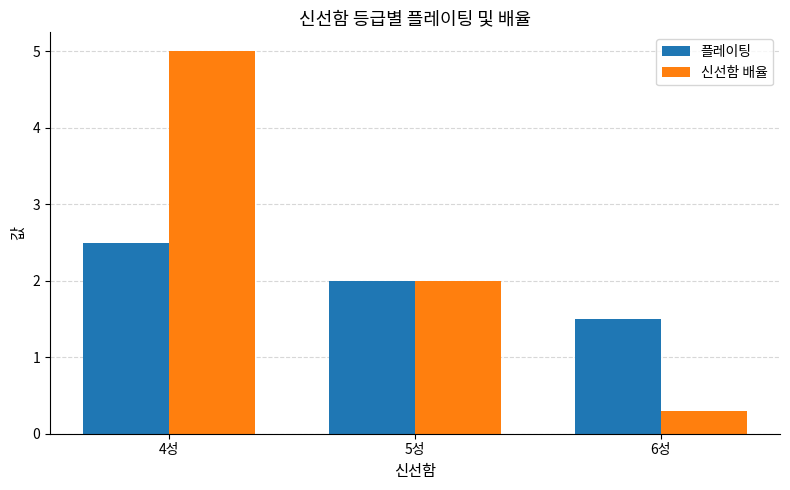

What is the value of the 신선함 배율 bar at the 3rd from the left?

0.3